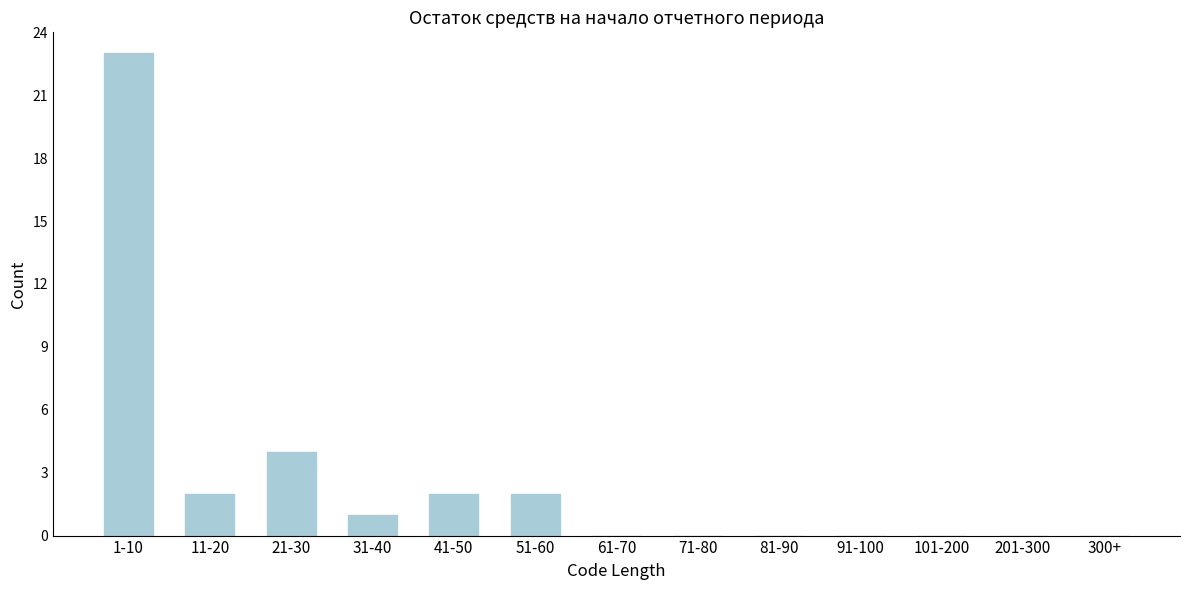

Reading left to right, extract all data points from this chart.

1-10=23	11-20=2	21-30=4	31-40=1	41-50=2	51-60=2	61-70=0	71-80=0	81-90=0	91-100=0	101-200=0	201-300=0	300+=0